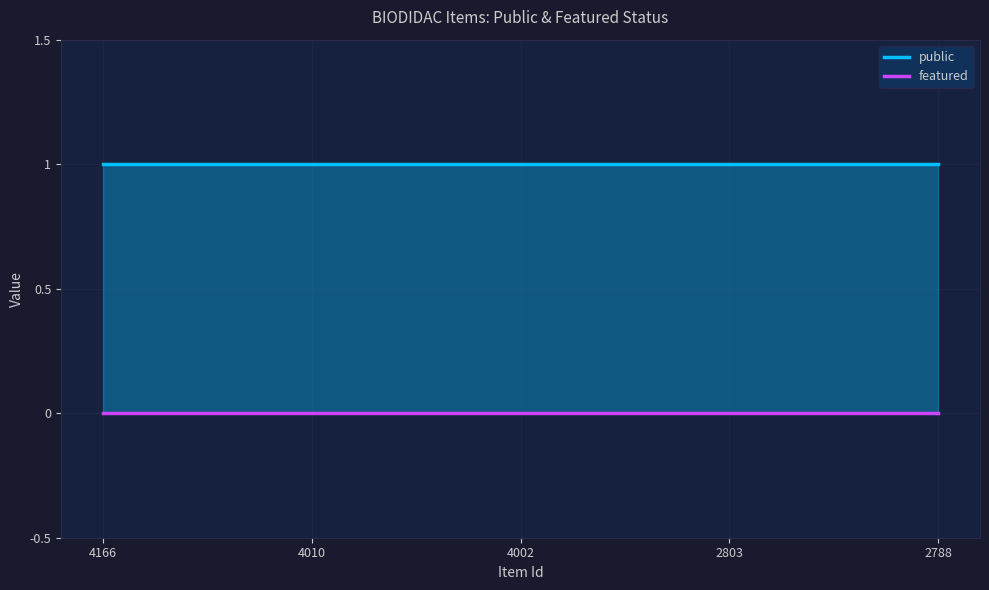

At which label is featured closest to 0?

4166